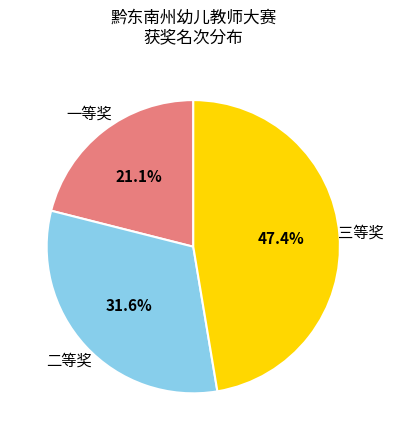

Does any single category account for the majority?

No